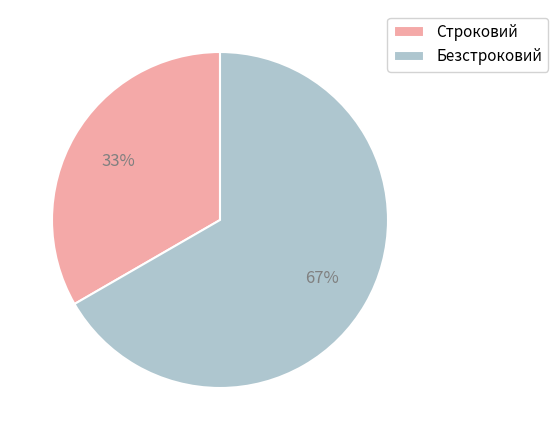

How many slices are in this pie chart?

2